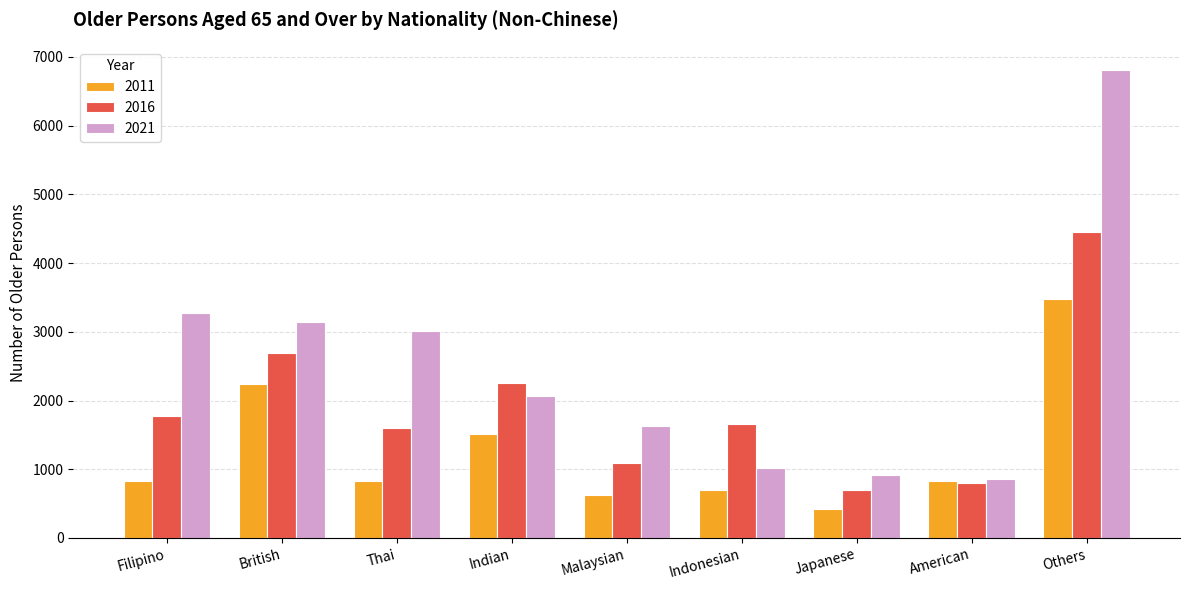

What is the label of the 9th bar from the left?

Others